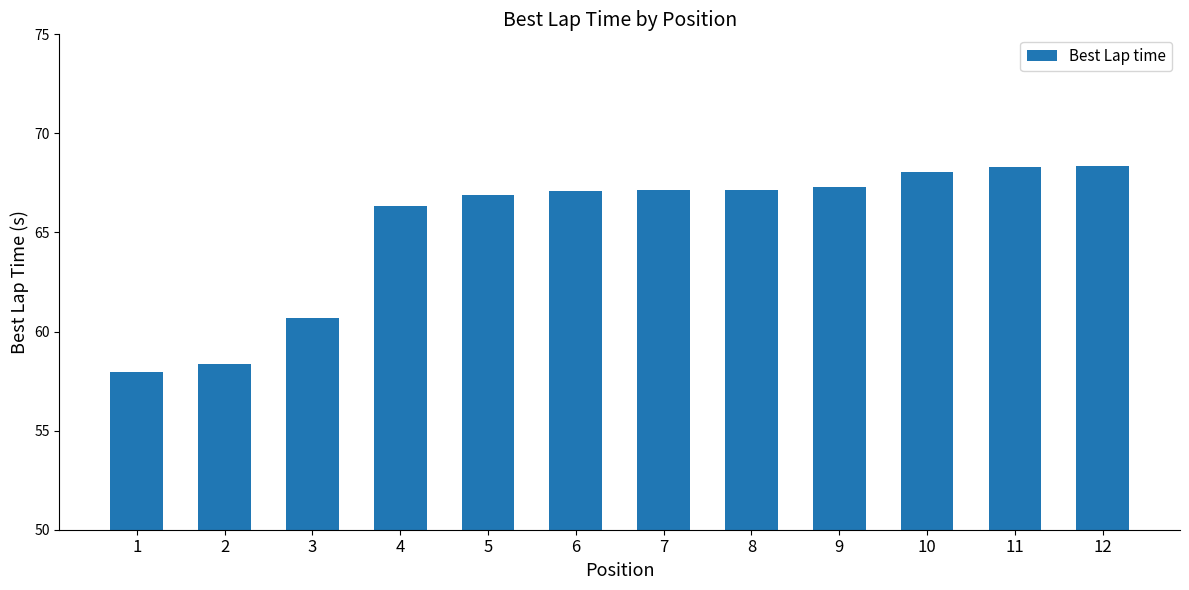

What is the smallest value displayed?

58.0